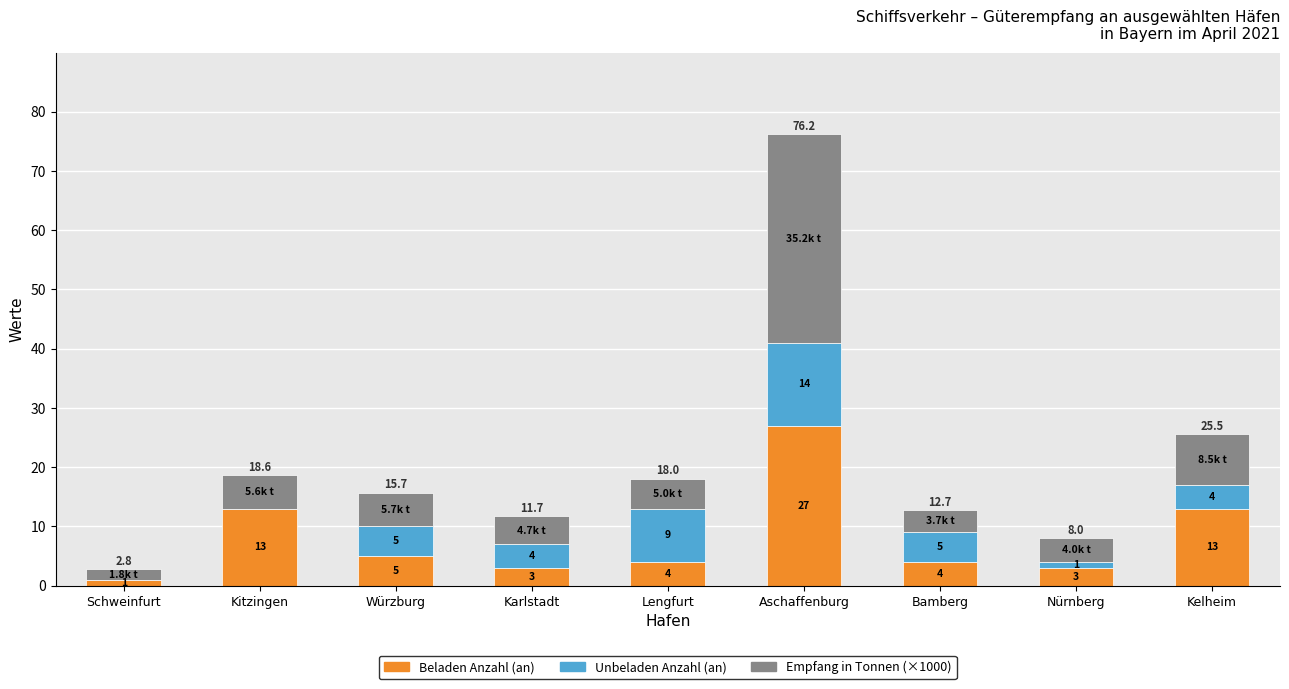

Reading right to left, list the values for the Beladen Anzahl (an) series.

Kelheim=13.0	Nürnberg=3.0	Bamberg=4.0	Aschaffenburg=27.0	Lengfurt=4.0	Karlstadt=3.0	Würzburg=5.0	Kitzingen=13.0	Schweinfurt=1.0